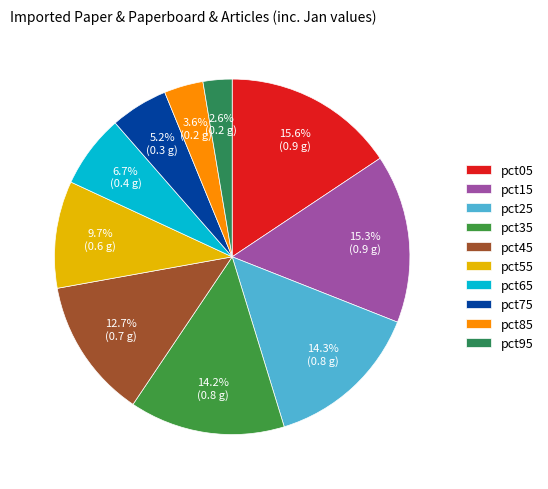

The pct45 slice represents 19% of the pie. True or false?

False